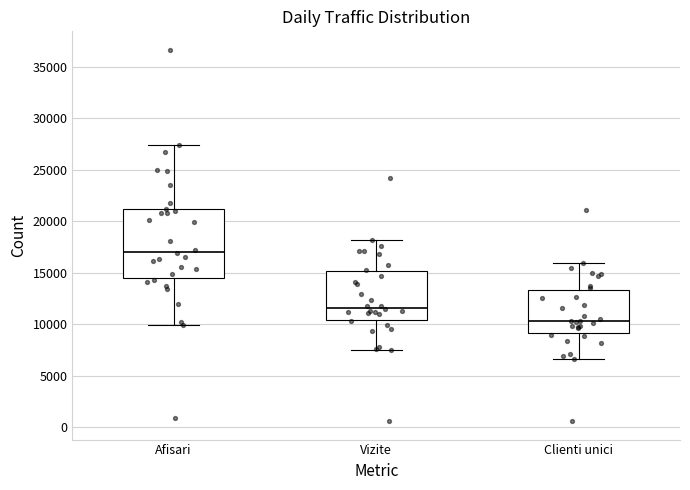

Comparing the boxes themselves (not the whiskers), which one is the tallest?

Afisari